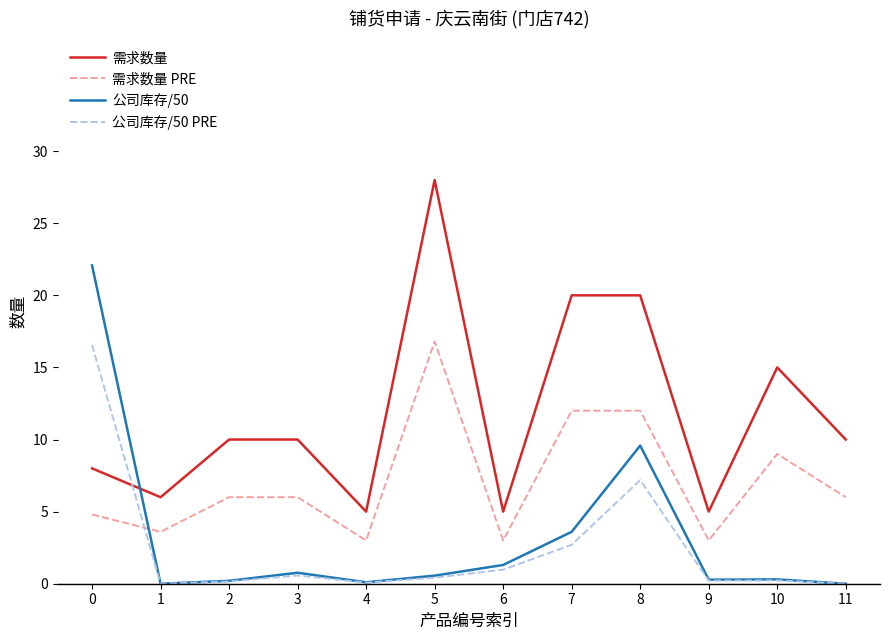

Does the chart display data point markers on the line(s)?

No